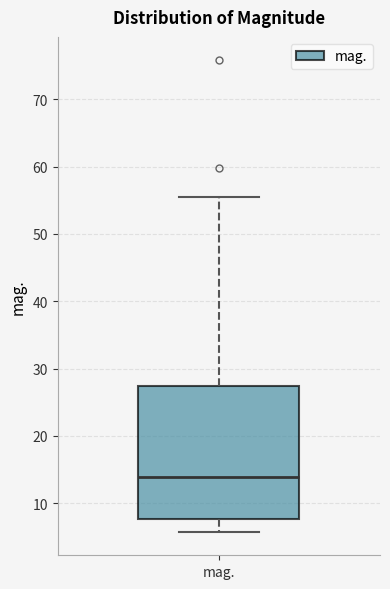

Where does the upper whisker of the box for mag. end on the y-axis? The values are not printed on the chart, so give them approximately, as read against the axis.

55